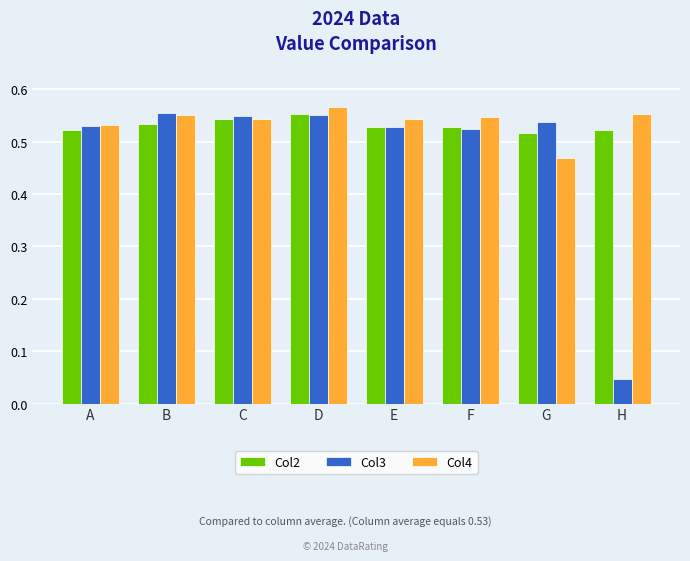

Which series has the widest spread of values?

Col3